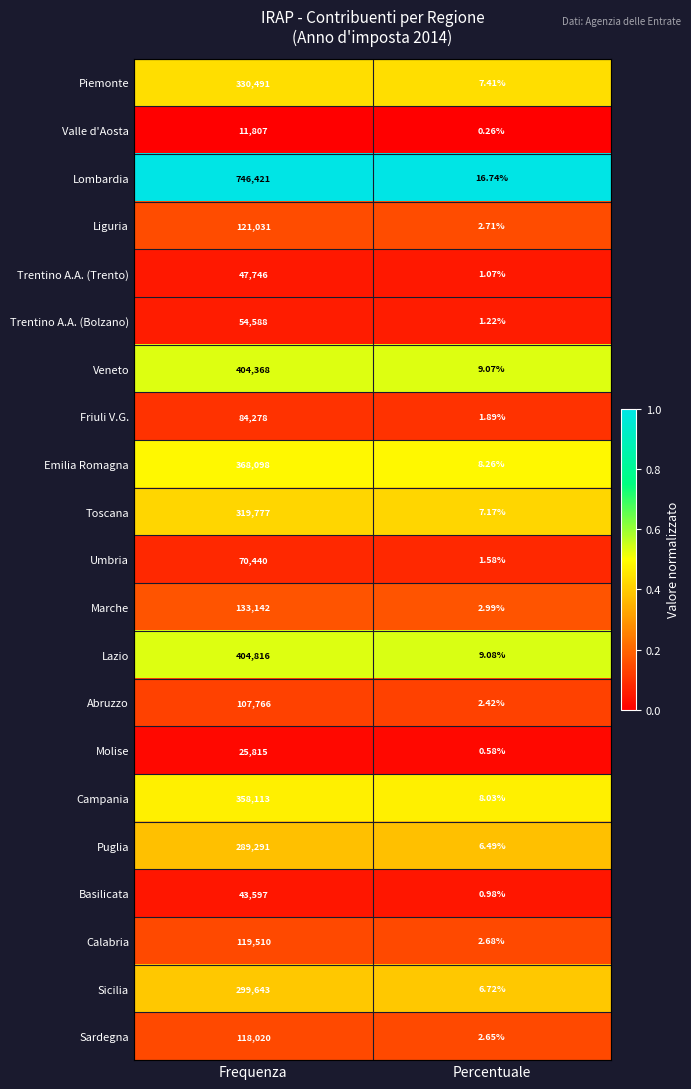

Which series changed the most between Frequenza and Percentuale?

Lombardia